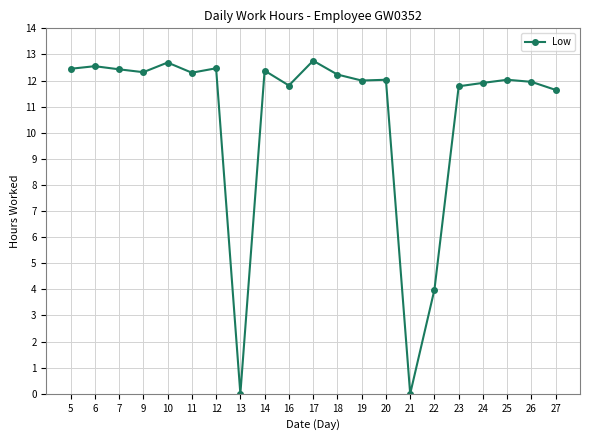

What is the maximum value shown in the chart?

12.8